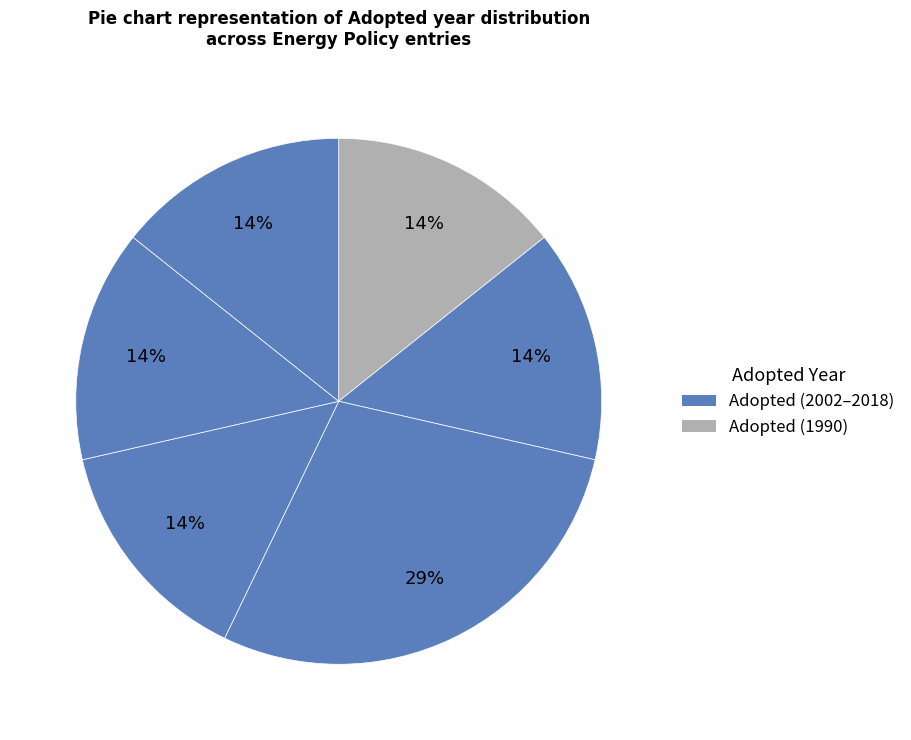

Count the number of slices in the pie.

6